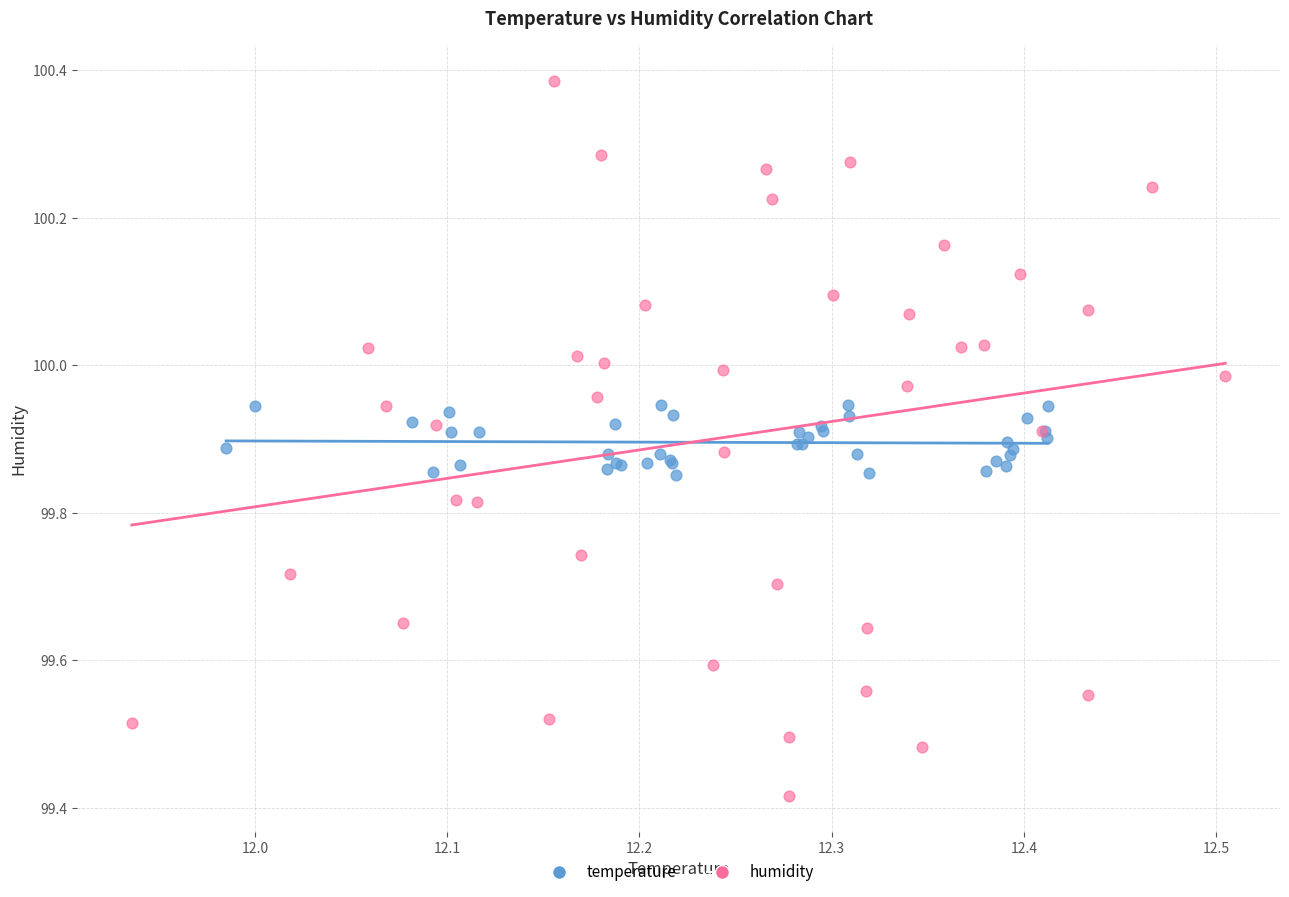

Which series has the largest Y range (max minus min)?

humidity